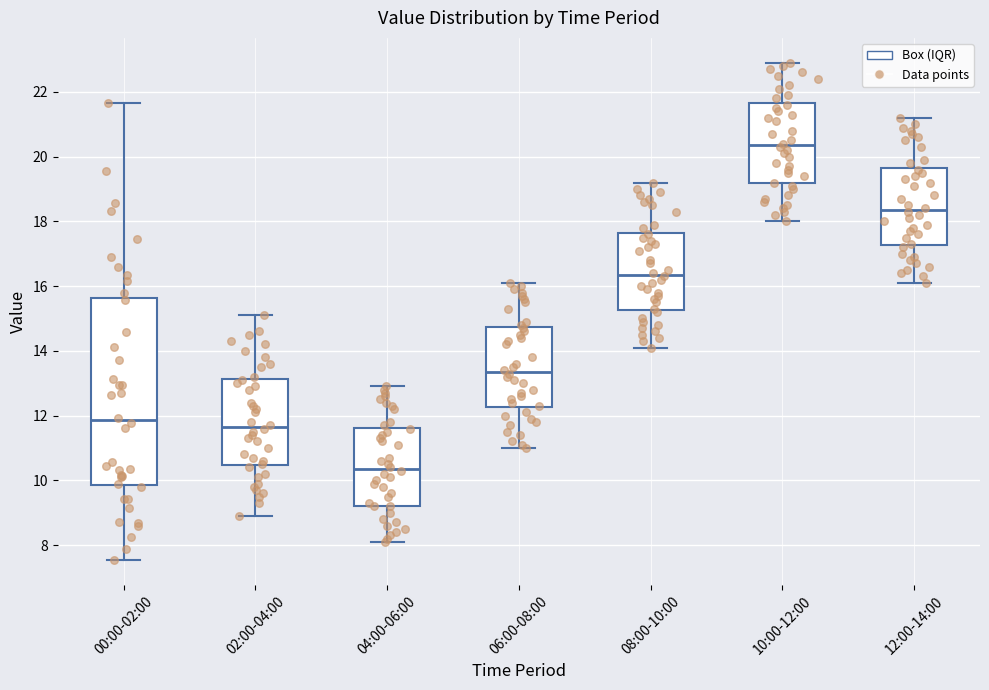

Which box has the lowest median line?

04:00-06:00